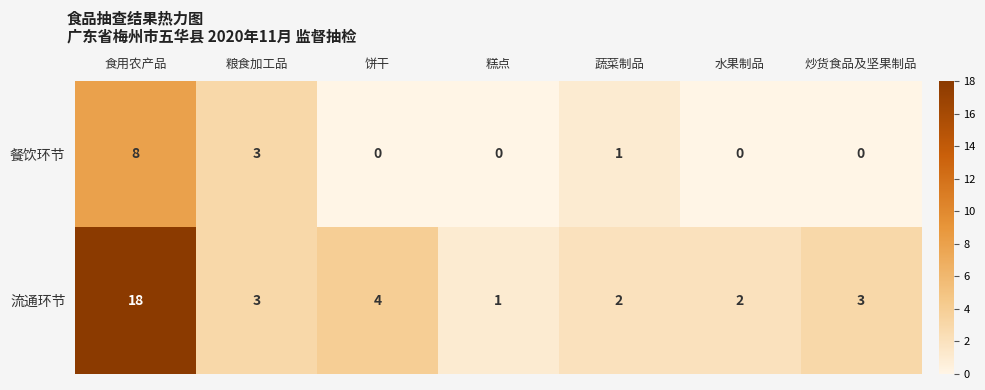

What is the difference between the 流通环节 values at 粮食加工品 and 食用农产品?

15